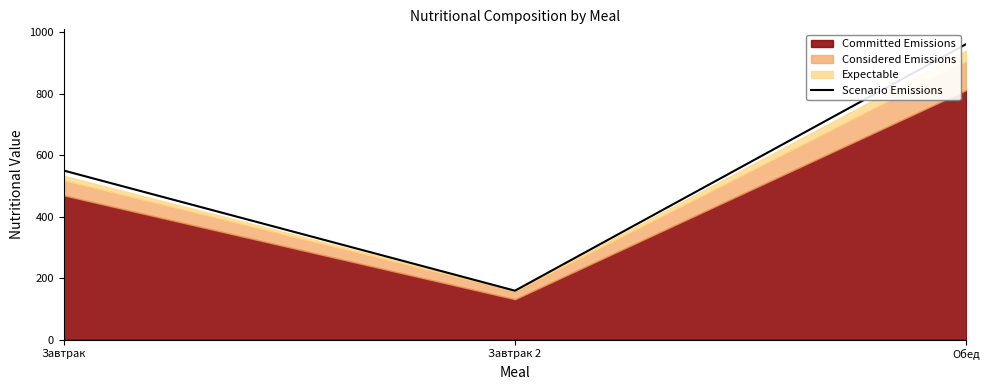

Which label corresponds to the largest value in the chart?

Обед